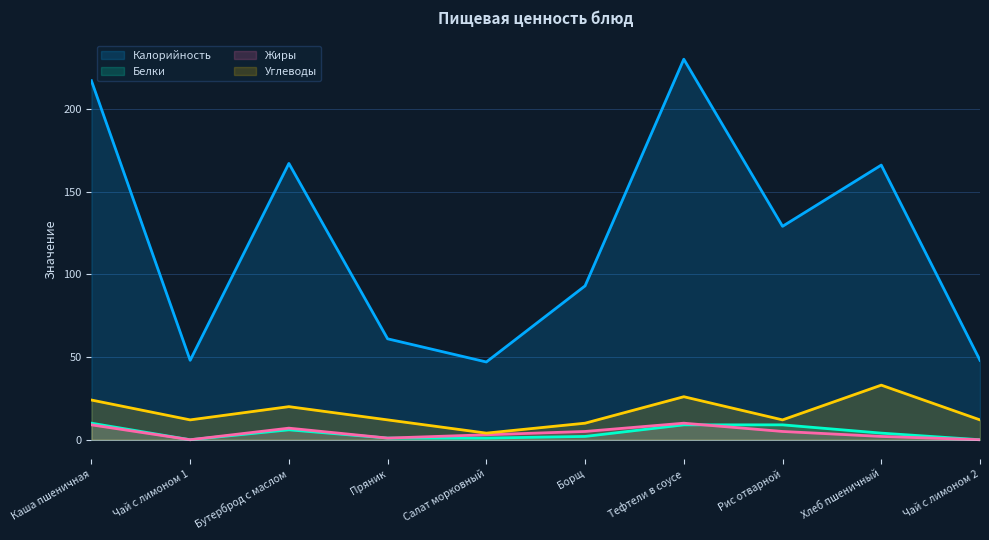

What is the average value of the Углеводы series?

16